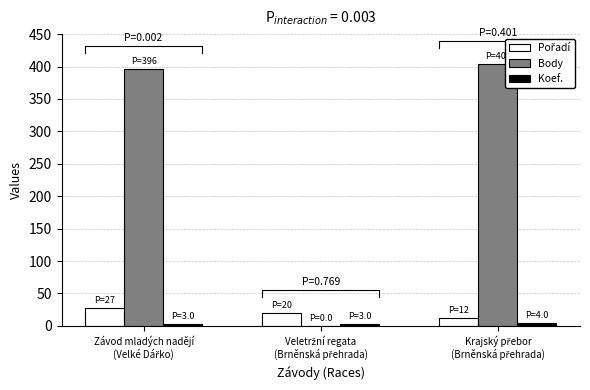

Reading left to right, list all the values displayed in this chart.

Pořadí: Závod mladých nadějí
(Velké Dářko)=27	Veletržní regata
(Brněnská přehrada)=20	Krajský přebor
(Brněnská přehrada)=12
Body: Závod mladých nadějí
(Velké Dářko)=396	Veletržní regata
(Brněnská přehrada)=0	Krajský přebor
(Brněnská přehrada)=404
Koef.: Závod mladých nadějí
(Velké Dářko)=3	Veletržní regata
(Brněnská přehrada)=3	Krajský přebor
(Brněnská přehrada)=4